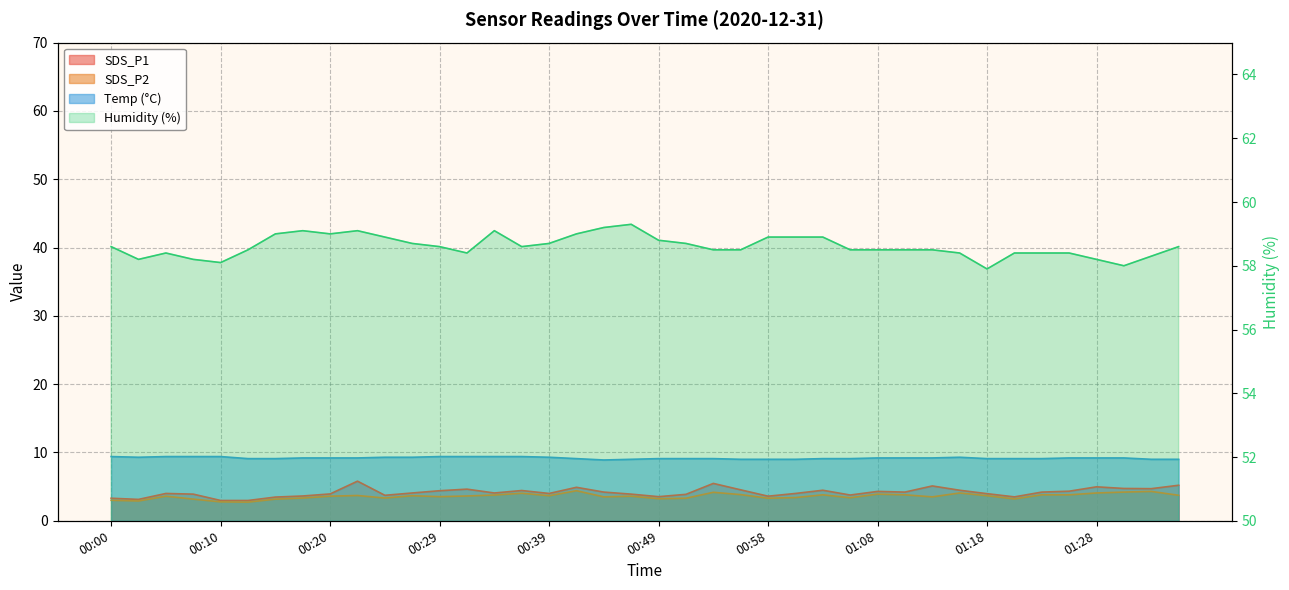

Reading left to right, extract all data points from this chart.

SDS_P1: 00:00=3.3	00:03=3.1	00:05=4.0	00:07=3.9	00:10=3.0	00:12=3.0	00:15=3.5	00:17=3.6	00:20=3.9	00:22=5.8	00:24=3.7	00:27=4.1	00:29=4.4	00:32=4.6	00:34=4.1	00:37=4.4	00:39=4.0	00:41=4.9	00:44=4.2	00:46=3.9	00:49=3.5	00:51=3.9	00:54=5.5	00:56=4.5	00:58=3.6	01:01=4.0	01:03=4.5	01:06=3.8	01:08=4.3	01:11=4.2	01:13=5.1	01:15=4.5	01:18=4.0	01:20=3.5	01:23=4.2	01:25=4.3	01:28=5.0	01:30=4.7	01:32=4.7	01:35=5.2
SDS_P2: 00:00=3.0	00:03=2.9	00:05=3.6	00:07=3.2	00:10=2.8	00:12=2.7	00:15=3.2	00:17=3.3	00:20=3.6	00:22=3.7	00:24=3.3	00:27=3.7	00:29=3.5	00:32=3.6	00:34=3.8	00:37=4.0	00:39=3.7	00:41=4.4	00:44=3.5	00:46=3.6	00:49=3.2	00:51=3.3	00:54=4.2	00:56=3.8	00:58=3.3	01:01=3.4	01:03=3.8	01:06=3.4	01:08=3.9	01:11=3.8	01:13=3.5	01:15=4.1	01:18=3.7	01:20=3.2	01:23=3.8	01:25=3.8	01:28=4.1	01:30=4.2	01:32=4.3	01:35=3.7
Temp: 00:00=9.4	00:03=9.3	00:05=9.4	00:07=9.4	00:10=9.4	00:12=9.1	00:15=9.1	00:17=9.2	00:20=9.2	00:22=9.2	00:24=9.3	00:27=9.3	00:29=9.4	00:32=9.4	00:34=9.4	00:37=9.4	00:39=9.3	00:41=9.1	00:44=8.9	00:46=9.0	00:49=9.1	00:51=9.1	00:54=9.1	00:56=9.0	00:58=9.0	01:01=9.0	01:03=9.1	01:06=9.1	01:08=9.2	01:11=9.2	01:13=9.2	01:15=9.3	01:18=9.1	01:20=9.1	01:23=9.1	01:25=9.2	01:28=9.2	01:30=9.2	01:32=9.0	01:35=9.0
Humidity: 00:00=58.6	00:03=58.2	00:05=58.4	00:07=58.2	00:10=58.1	00:12=58.5	00:15=59.0	00:17=59.1	00:20=59.0	00:22=59.1	00:24=58.9	00:27=58.7	00:29=58.6	00:32=58.4	00:34=59.1	00:37=58.6	00:39=58.7	00:41=59.0	00:44=59.2	00:46=59.3	00:49=58.8	00:51=58.7	00:54=58.5	00:56=58.5	00:58=58.9	01:01=58.9	01:03=58.9	01:06=58.5	01:08=58.5	01:11=58.5	01:13=58.5	01:15=58.4	01:18=57.9	01:20=58.4	01:23=58.4	01:25=58.4	01:28=58.2	01:30=58.0	01:32=58.3	01:35=58.6